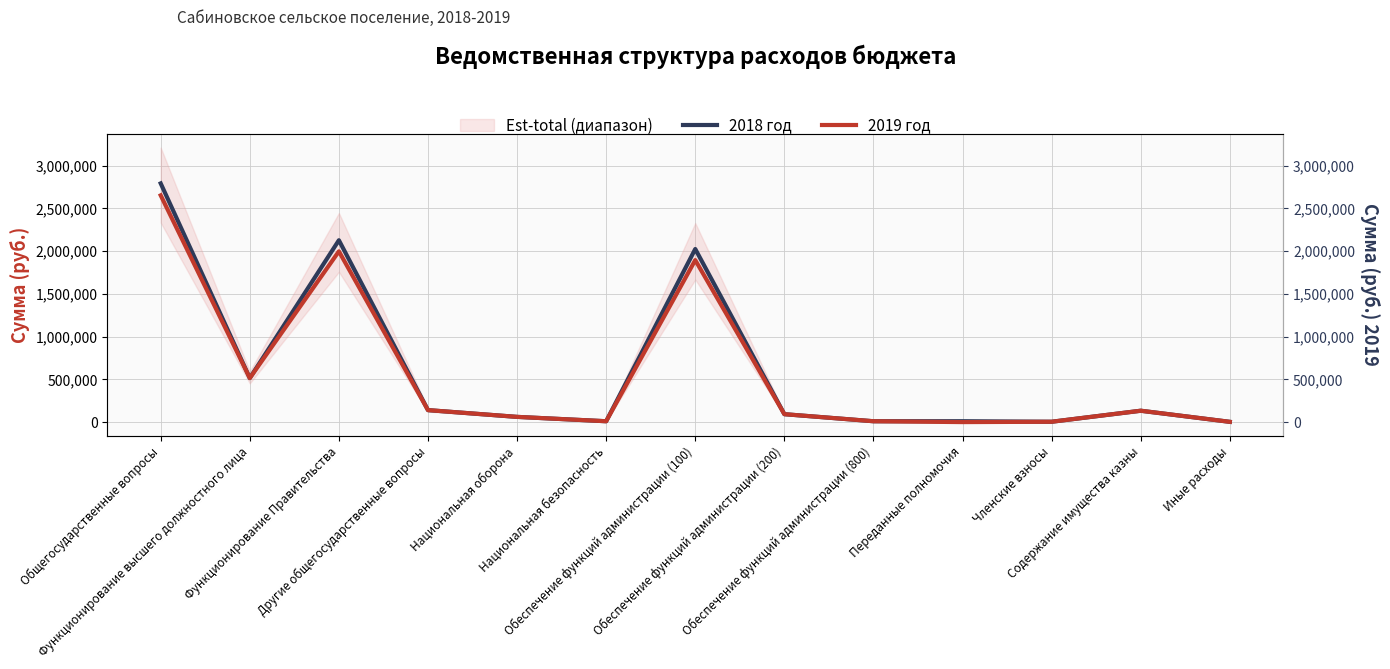

True or false: 2018 год has a value of 4693 at Иные расходы.

False